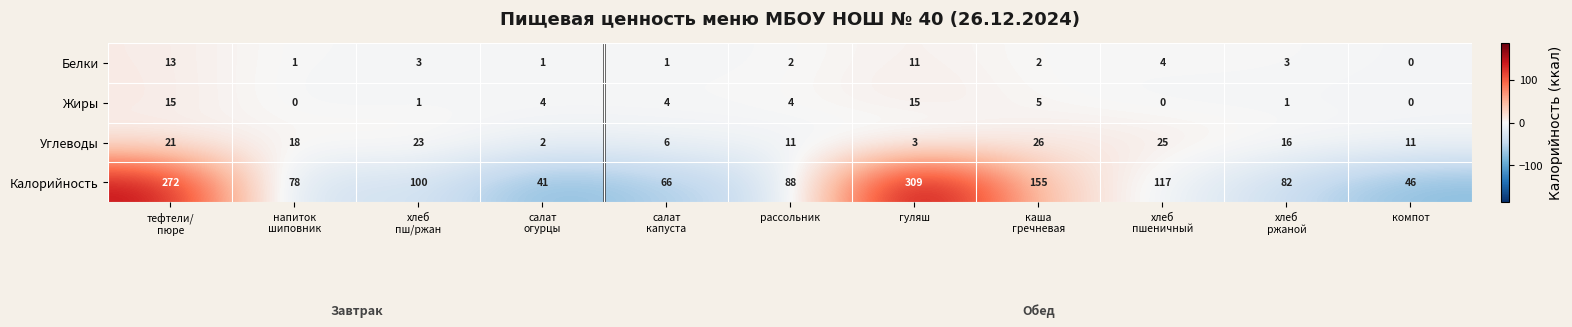

How many data points in Углеводы are less than 16?

5